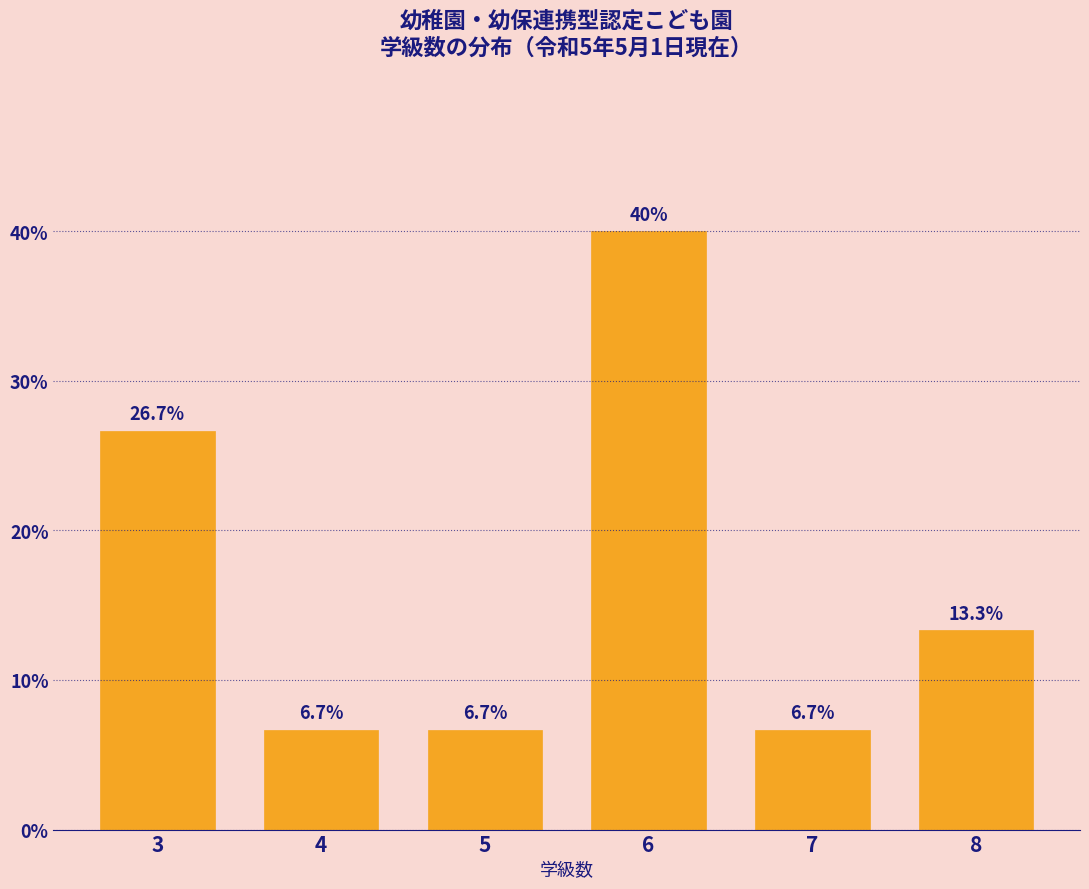

Reading left to right, transcribe all the data shown in this chart.

26.7	6.7	6.7	40.0	6.7	13.3